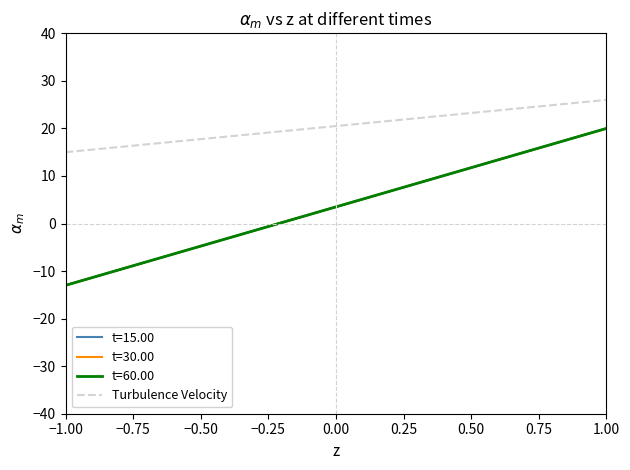

How many lines are shown in the chart?

4